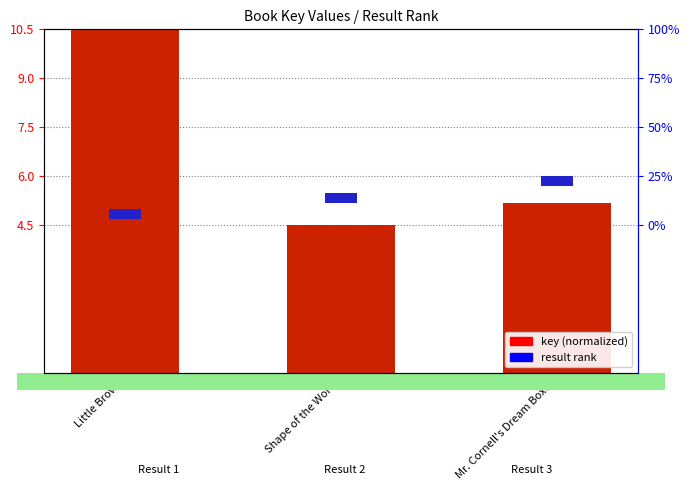

Reading right to left, transcribe all the data shown in this chart.

key (normalized): 5.2	4.5	10.5
result rank: 0.3	0.3	0.3